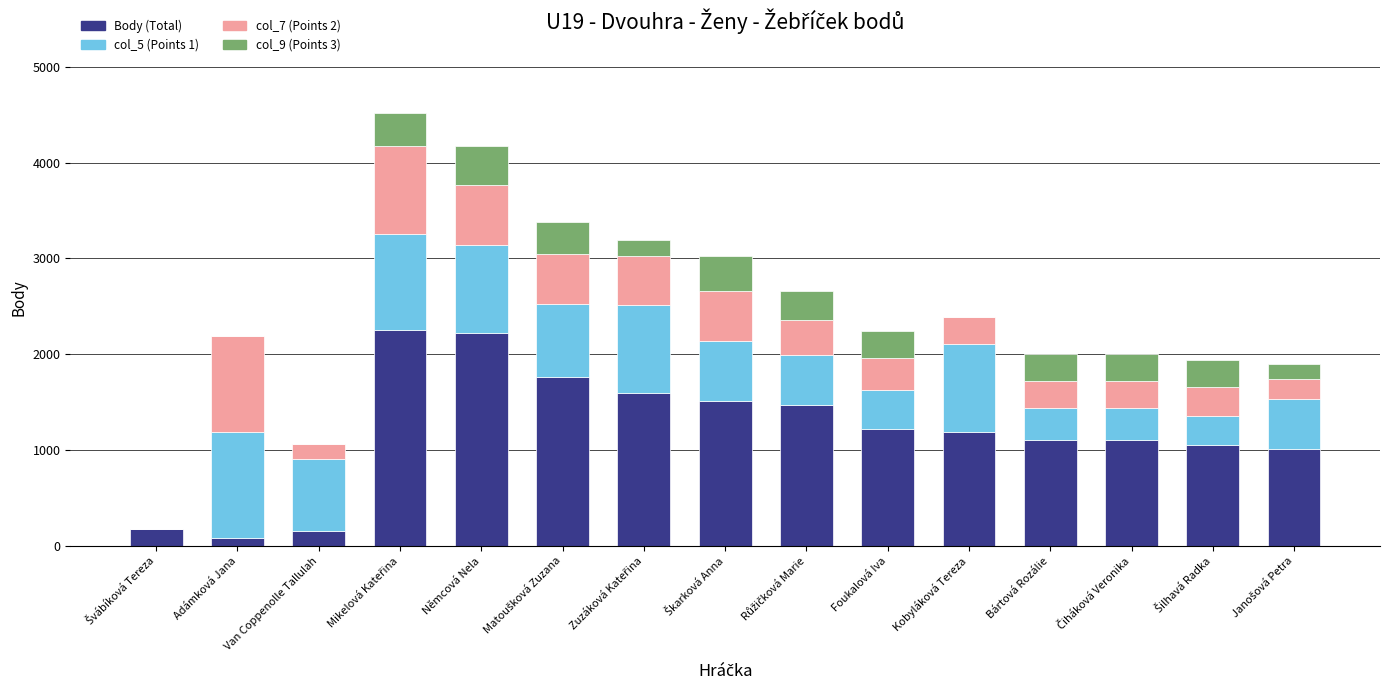

What is the sum of all Body (Total) values?

17940